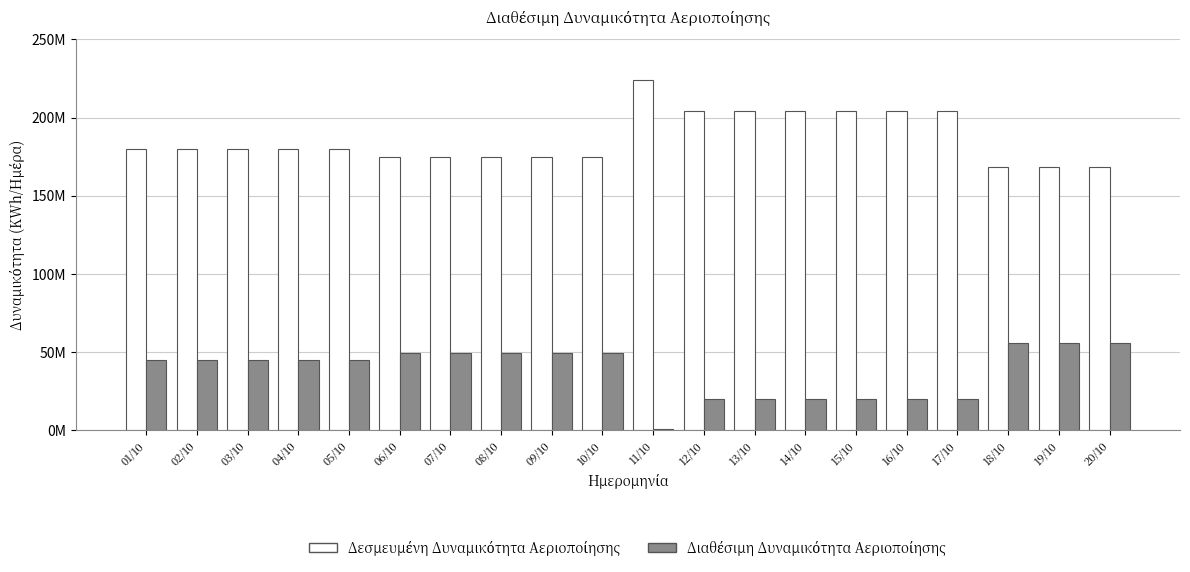

True or false: Δεσμευμένη Δυναμικότητα Αεριοποίησης has a value of 76399767 at 03/10.

False